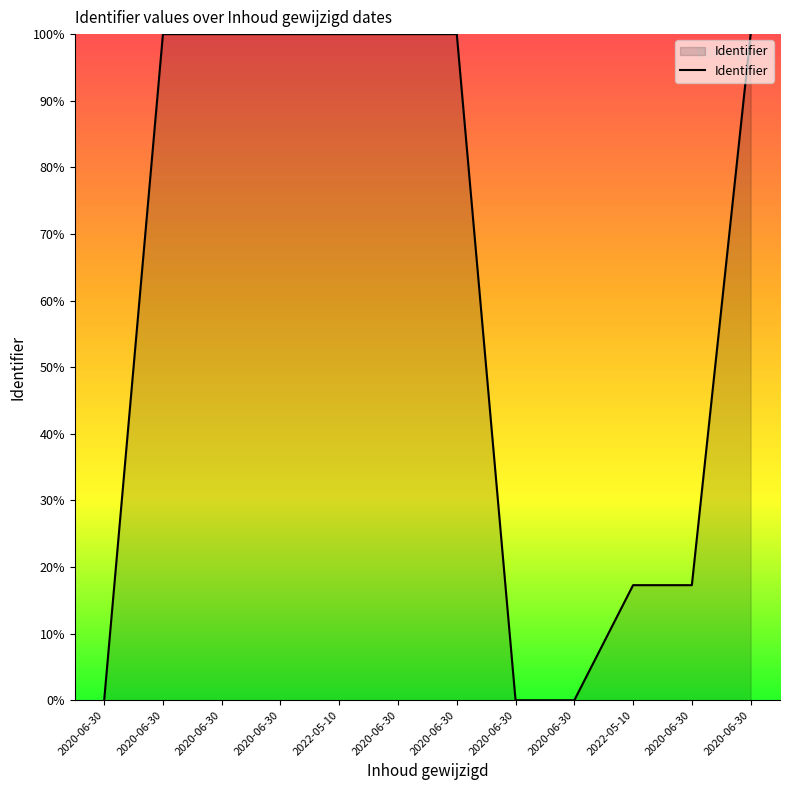

How many lines are shown in the chart?

1